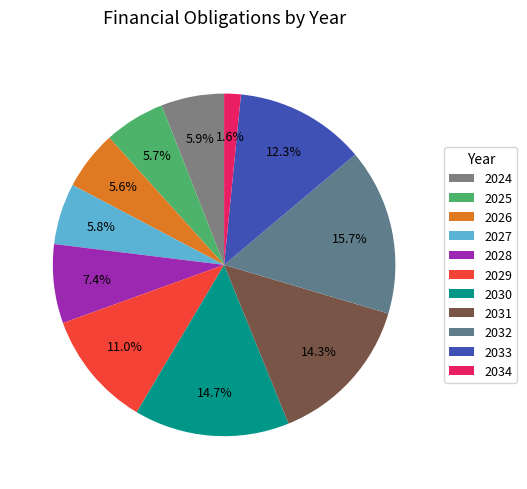

True or false: 2031 accounts for 27% of the total.

False